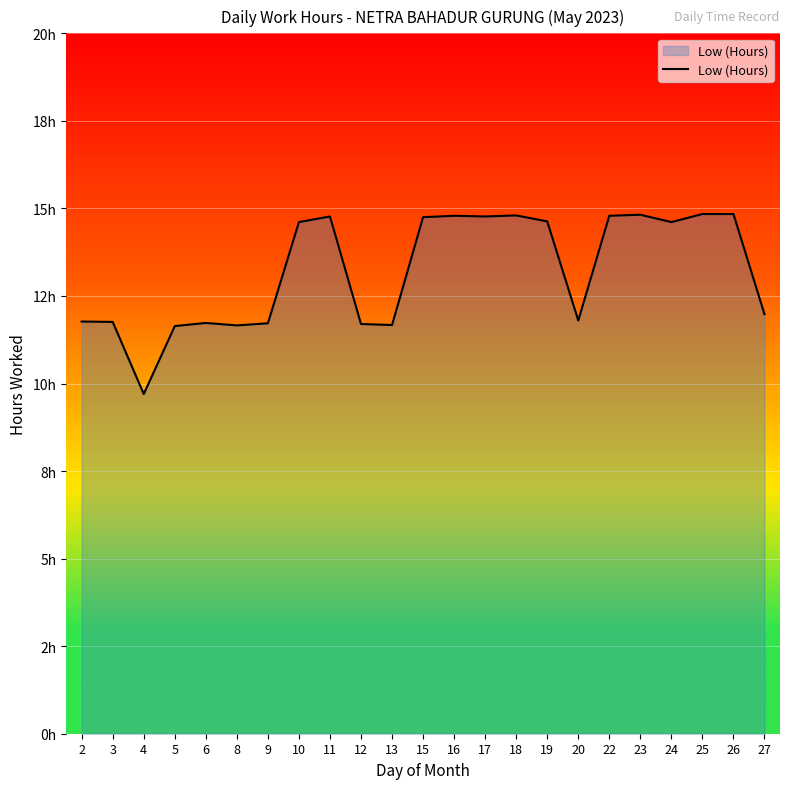

What is the value of the 11th point from the left?

11.7